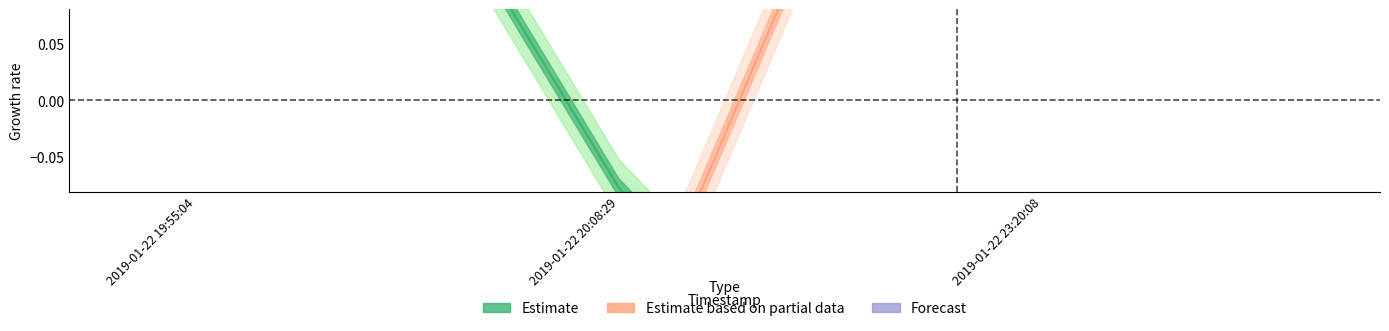

Rank the categories by value from lowest to highest.

2019-01-22 23:20:08, 2019-01-22 20:08:29, 2019-01-22 19:55:04